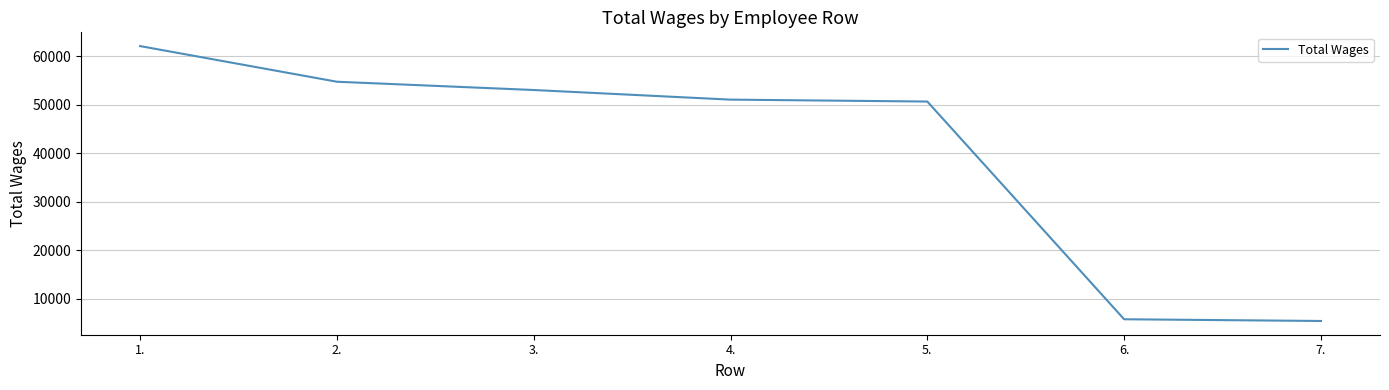

Read the value at 7., to the nearest 100.

5400